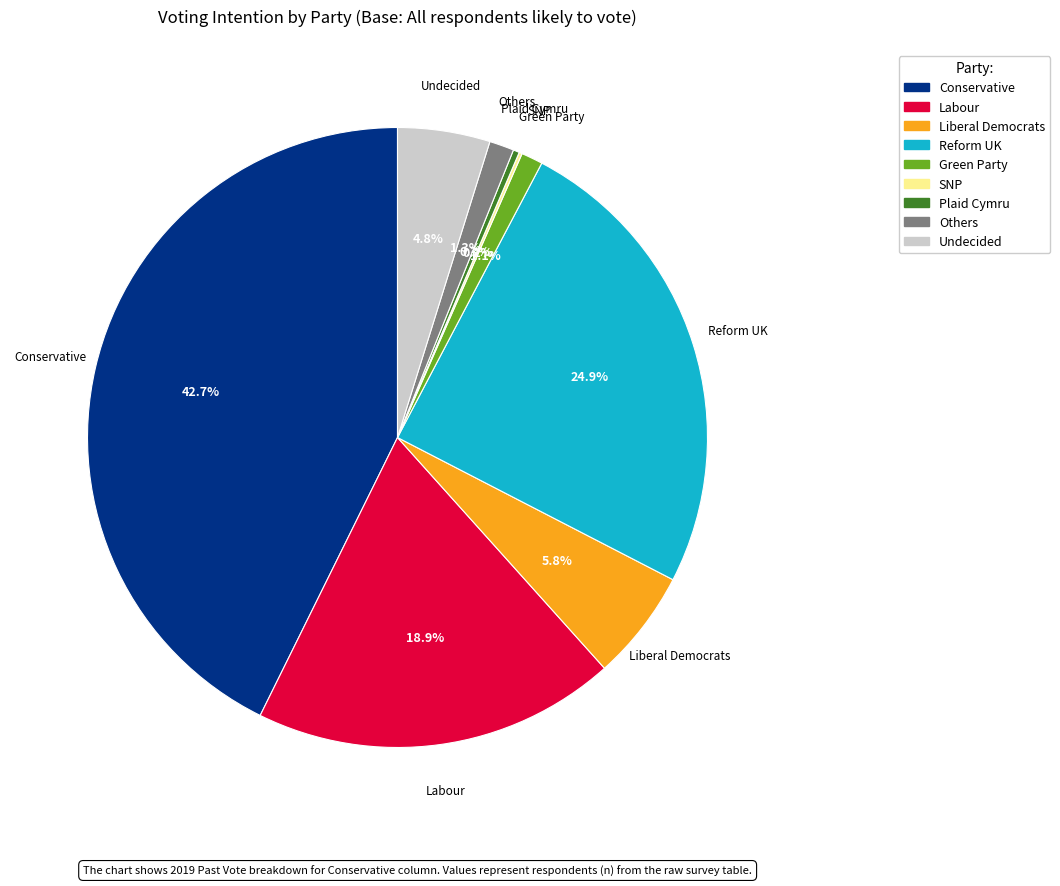

Which slice is the largest?

Conservative